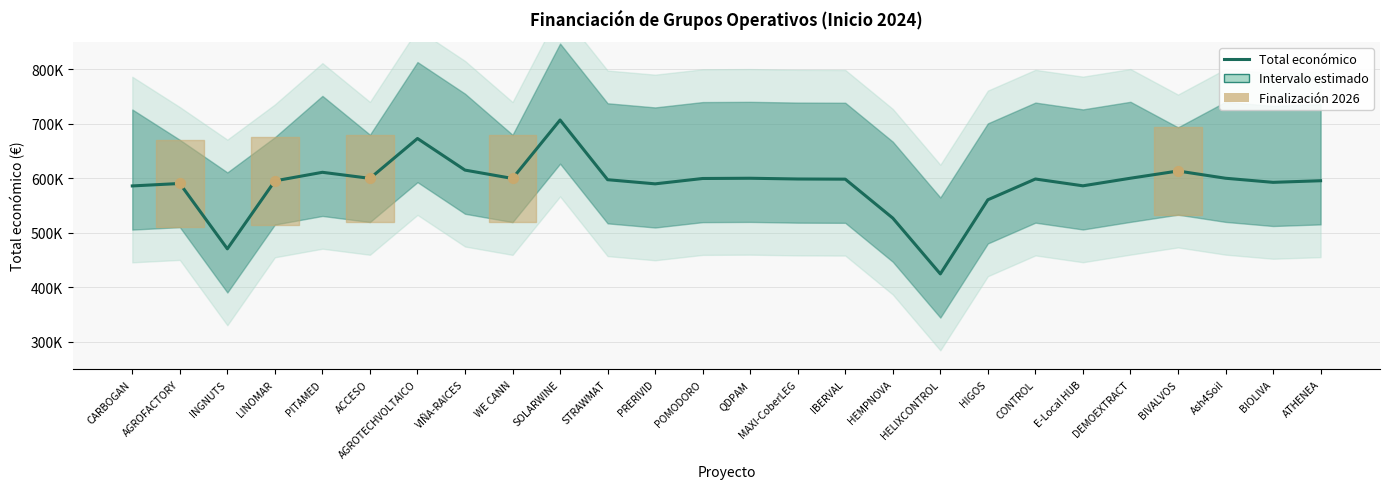

Which has a higher value, HEMPNOVA or CONTROL?

CONTROL